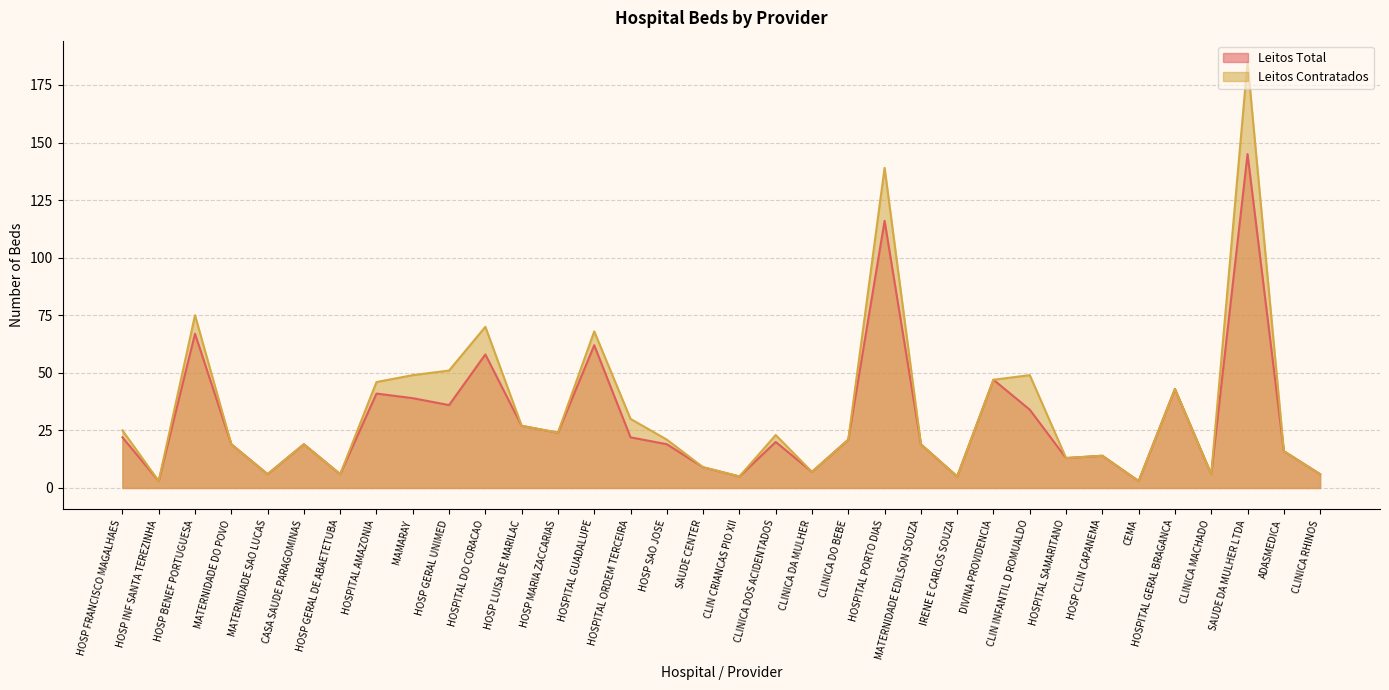

True or false: Leitos Contratados has a value of 7 at MATERNIDADE DO POVO.

False